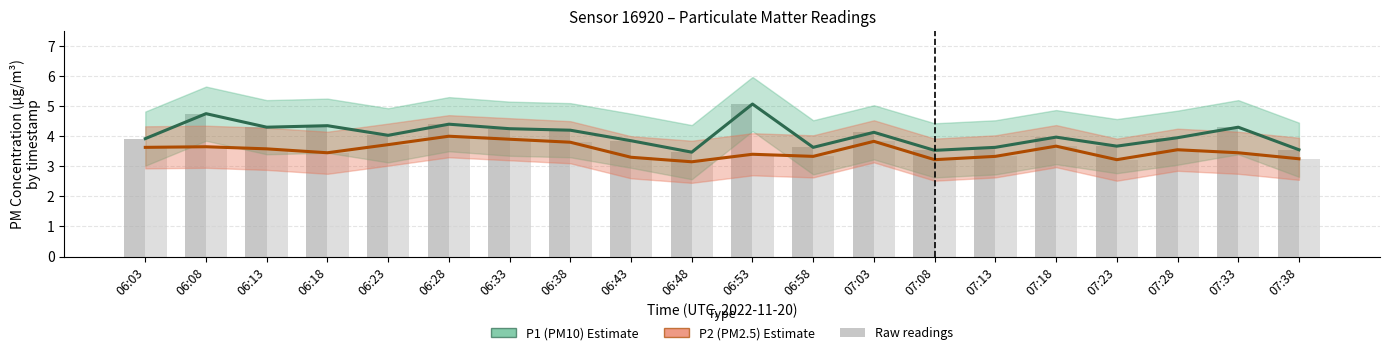

What is the total value across all series at 07:18?

7.6